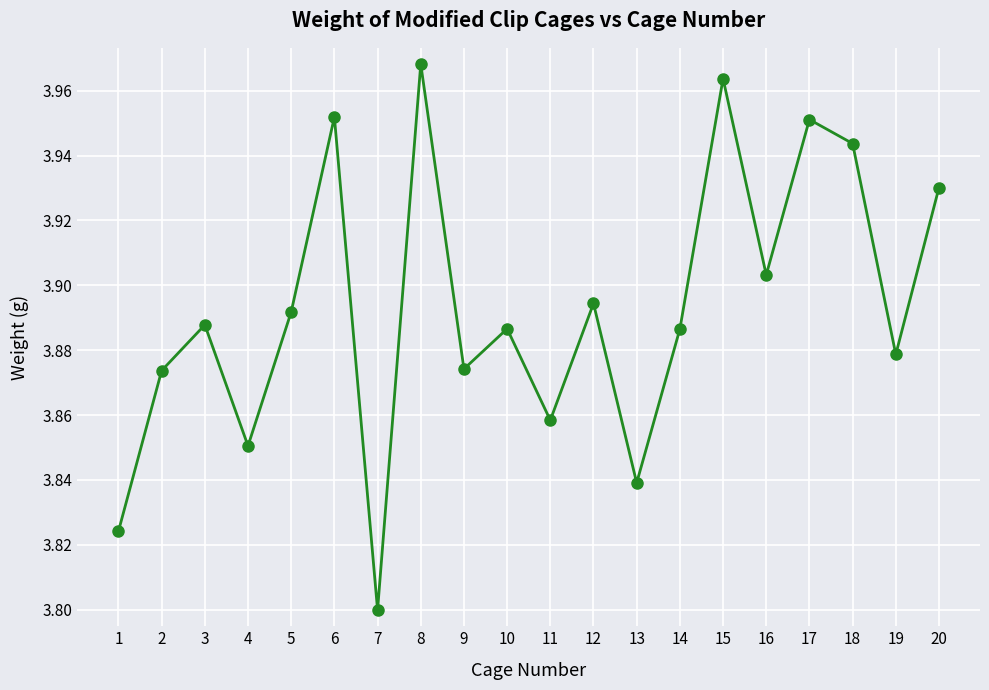

Where is the first local minimum?

4